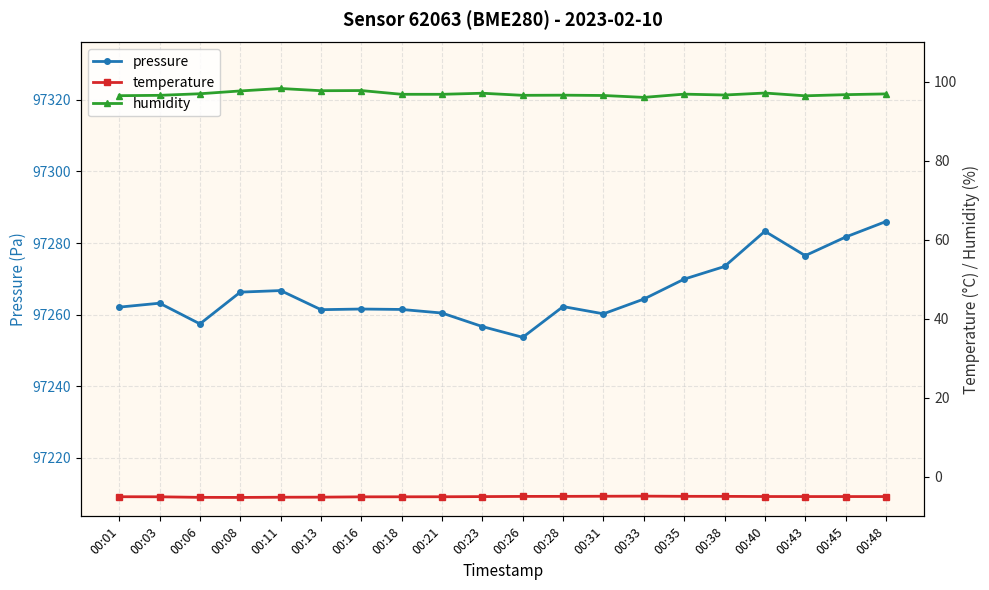

What is the highest value of the temperature series?

-4.9